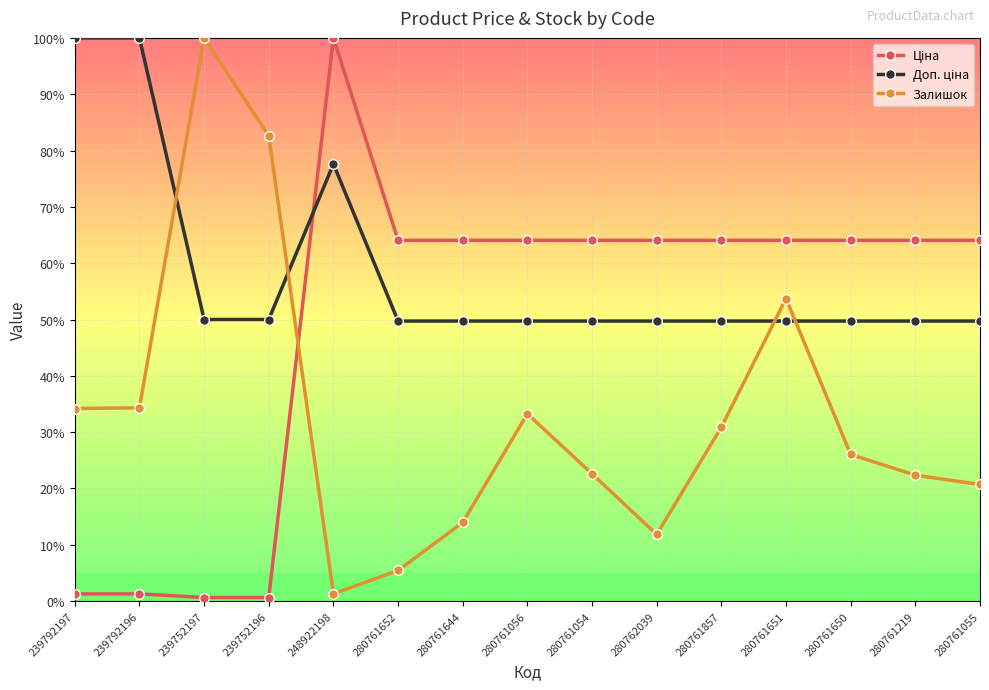

What is the sum of the Залишок values at 239792197 and 280761644?

0.5